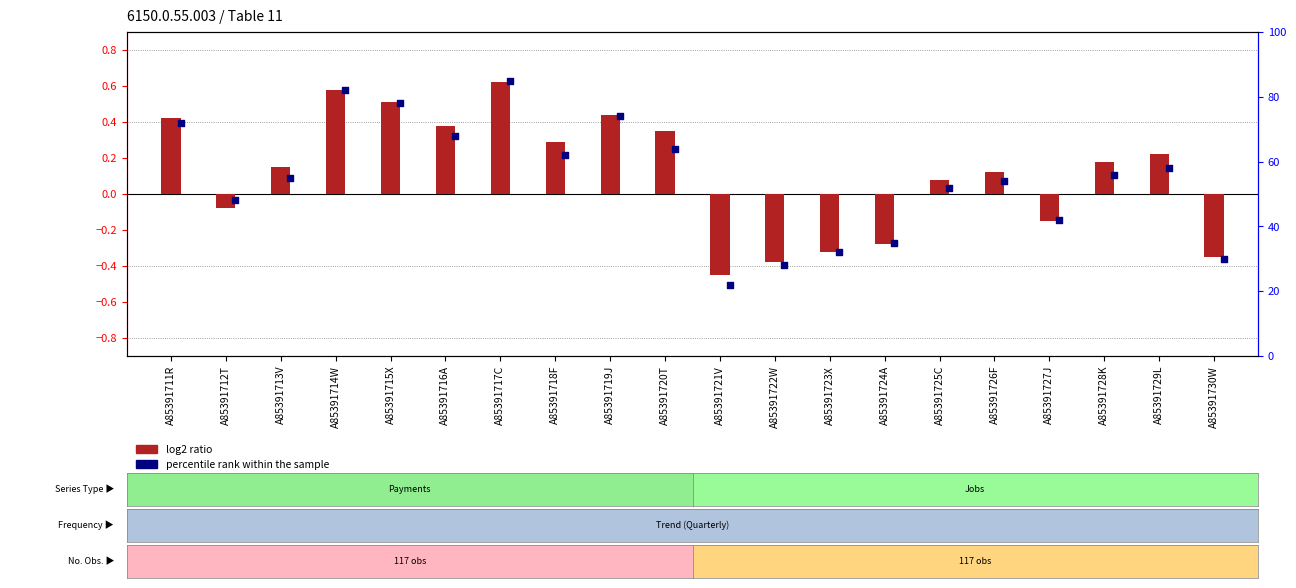

Which series has the largest Y range (max minus min)?

percentile rank within the sample